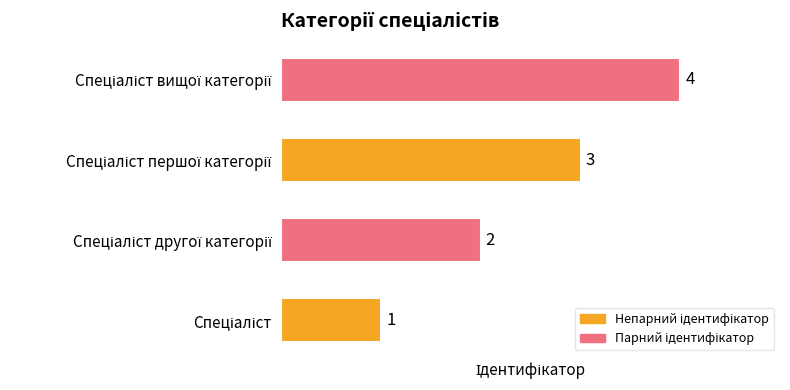

Count the values in the range 2 to 4.

3